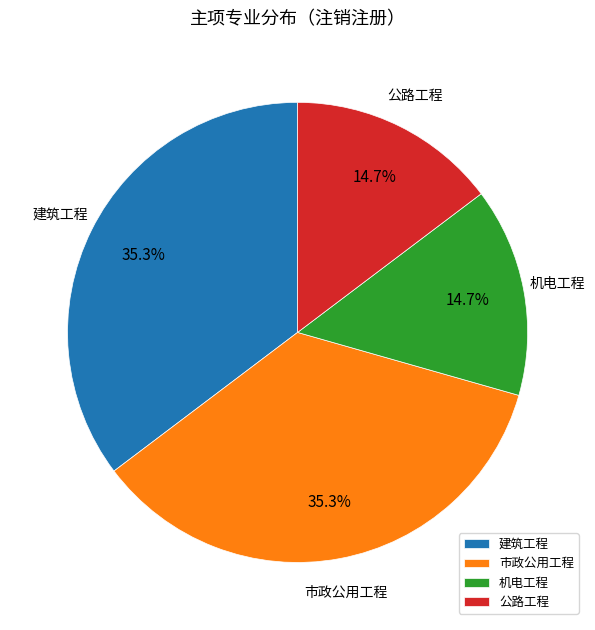

Is it true that 机电工程 is 23% of the pie?

False